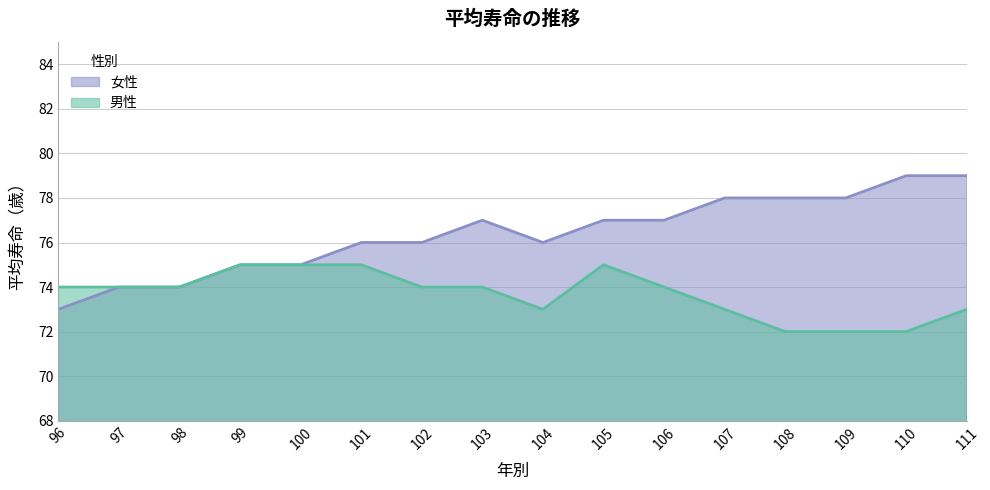

Rank the categories by 男性 value from lowest to highest.

108, 109, 110, 104, 107, 111, 96, 97, 98, 102, 103, 106, 99, 100, 101, 105